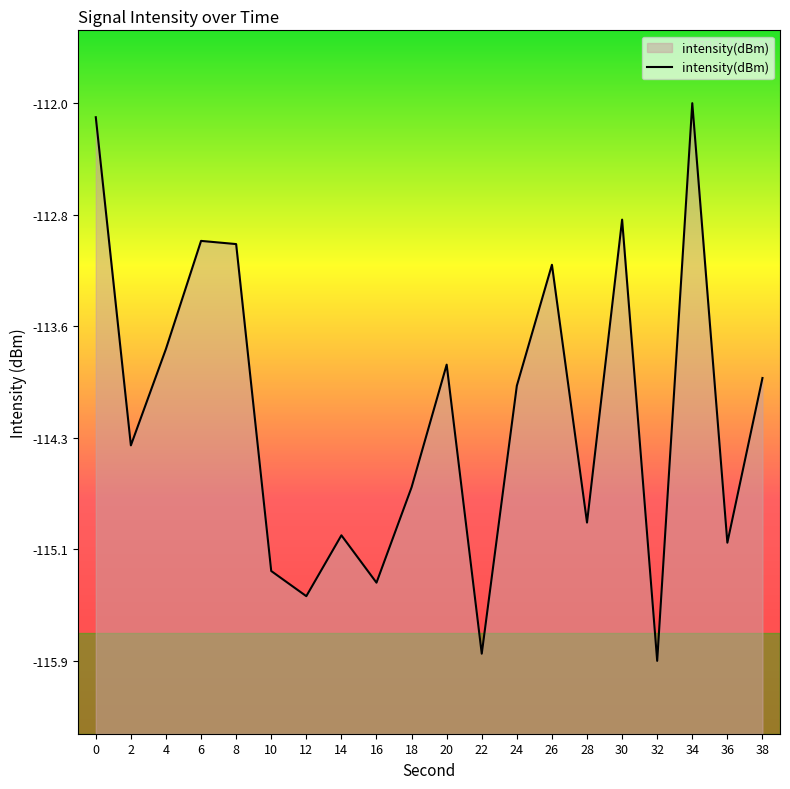

What is the change in value from 18 to 34?

+2.6